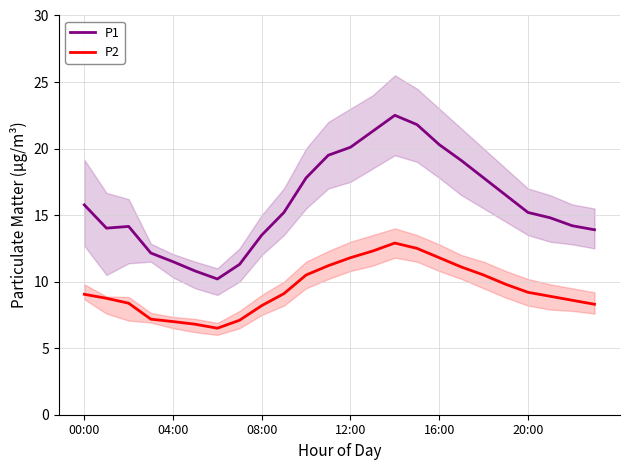

True or false: P1 and P2 cross at least once.

False